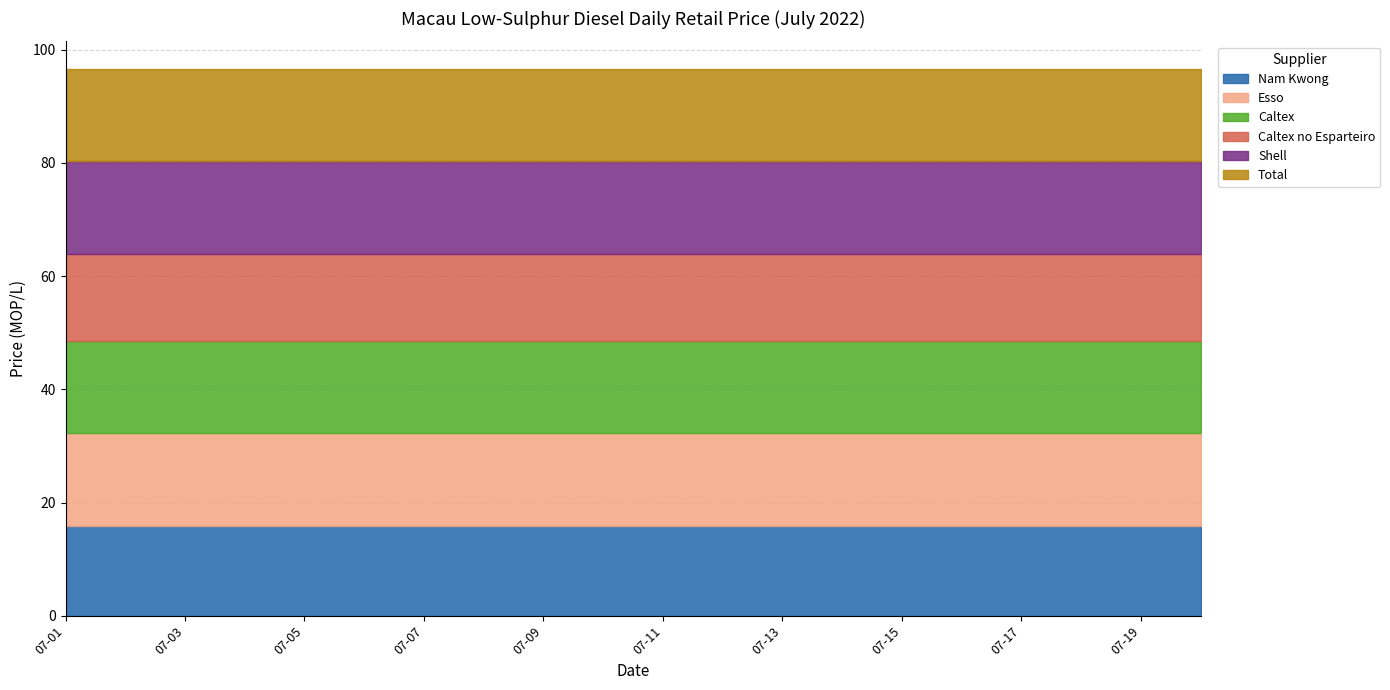

True or false: Caltex and Esso intersect in this chart.

False